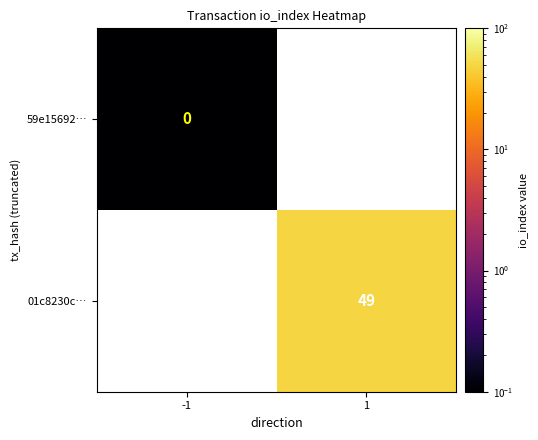

Which series has the largest total across all categories?

01c8230c…